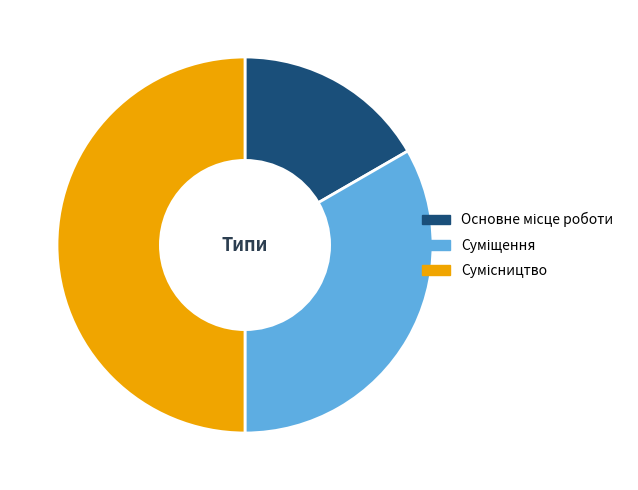

What is the change in value from Основне місце роботи to Суміщення?

+1